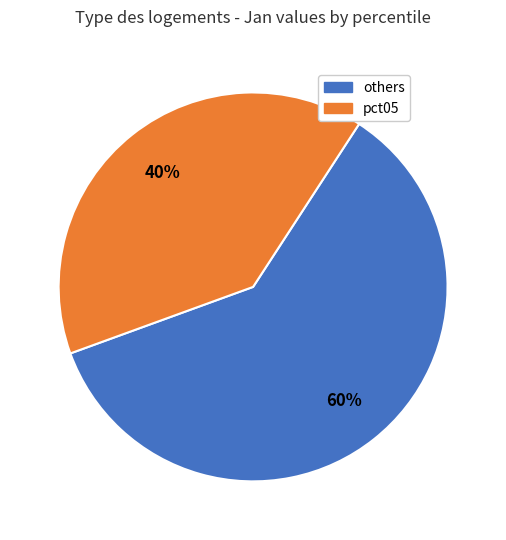

Is there a majority slice in this chart?

Yes